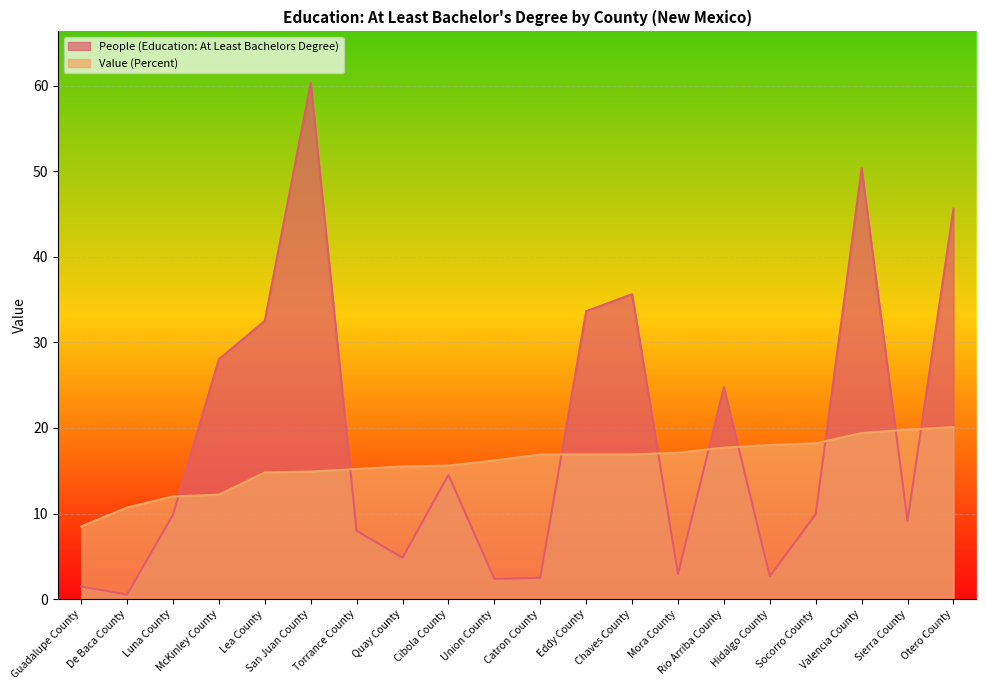

Which series ends up on top after the final intersection of Value (Percent) and People (Education: At Least Bachelors Degree)?

People (Education: At Least Bachelors Degree)